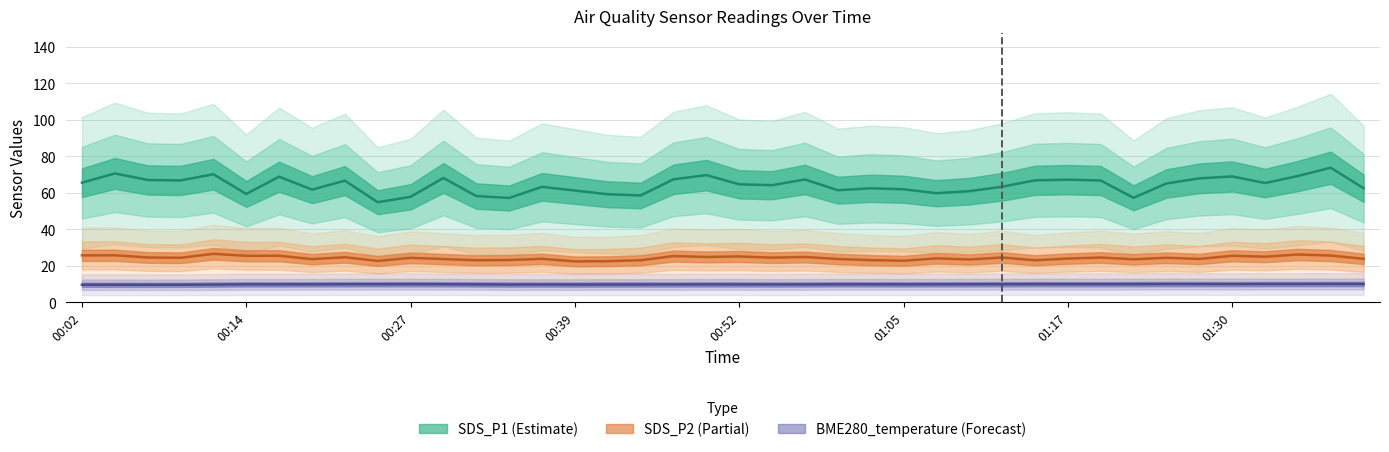

Reading right to left, extract all data points from this chart.

SDS_P1: 62.5	73.7	69.1	65.3	68.9	67.8	65.0	57.2	66.7	67.1	66.8	63.2	60.8	59.7	61.9	62.4	61.4	67.2	64.1	64.6	69.6	67.3	58.5	59.1	61.2	63.2	57.1	58.1	68.1	57.8	54.8	66.6	61.7	68.8	59.3	70.1	66.7	67.0	70.5	65.5
SDS_P2: 23.8	25.6	26.1	24.9	25.4	23.7	24.3	23.5	24.5	23.9	23.0	24.5	23.4	24.0	22.7	23.1	23.7	24.8	24.4	25.1	24.8	25.3	23.0	22.4	22.4	23.8	23.1	23.0	23.6	24.3	22.6	24.6	23.6	25.4	25.4	26.5	24.3	24.5	25.7	25.6
BME280_temperature: 10.0	10.0	9.9	9.9	9.9	9.9	9.9	9.9	9.9	9.9	9.9	9.8	9.8	9.8	9.8	9.8	9.8	9.7	9.7	9.7	9.8	9.7	9.7	9.7	9.7	9.7	9.7	9.8	9.8	9.8	9.8	9.8	9.8	9.8	9.8	9.6	9.6	9.5	9.6	9.6